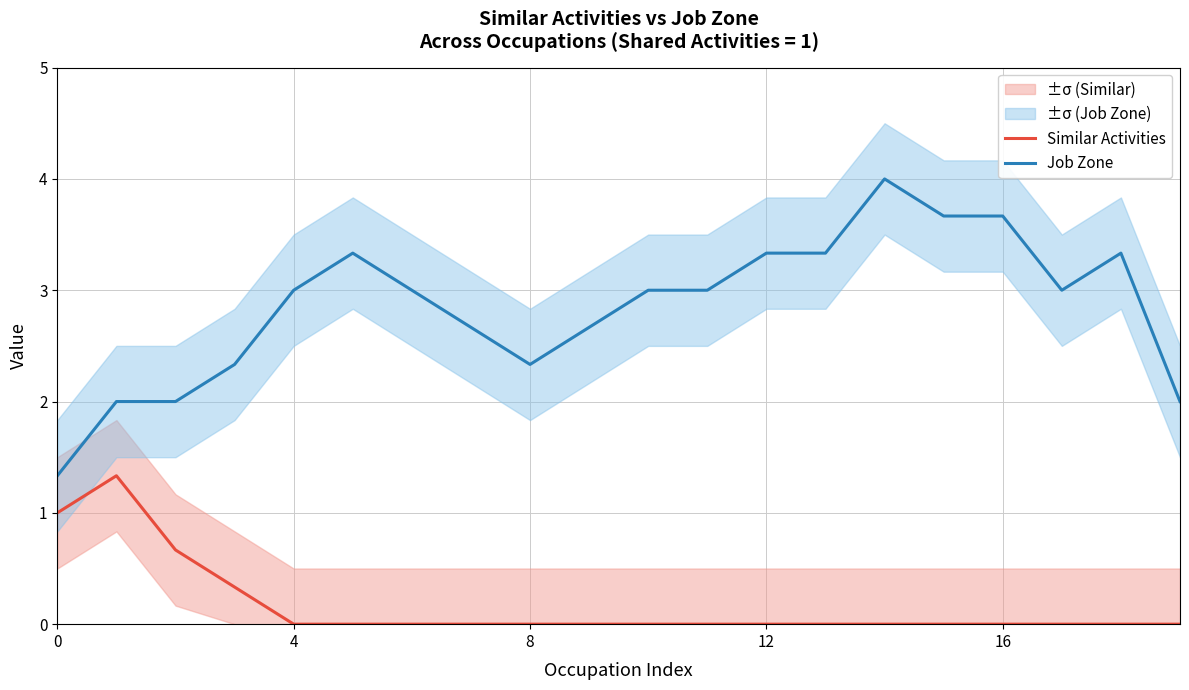

True or false: Job Zone has a value of 0.9 at 15.

False